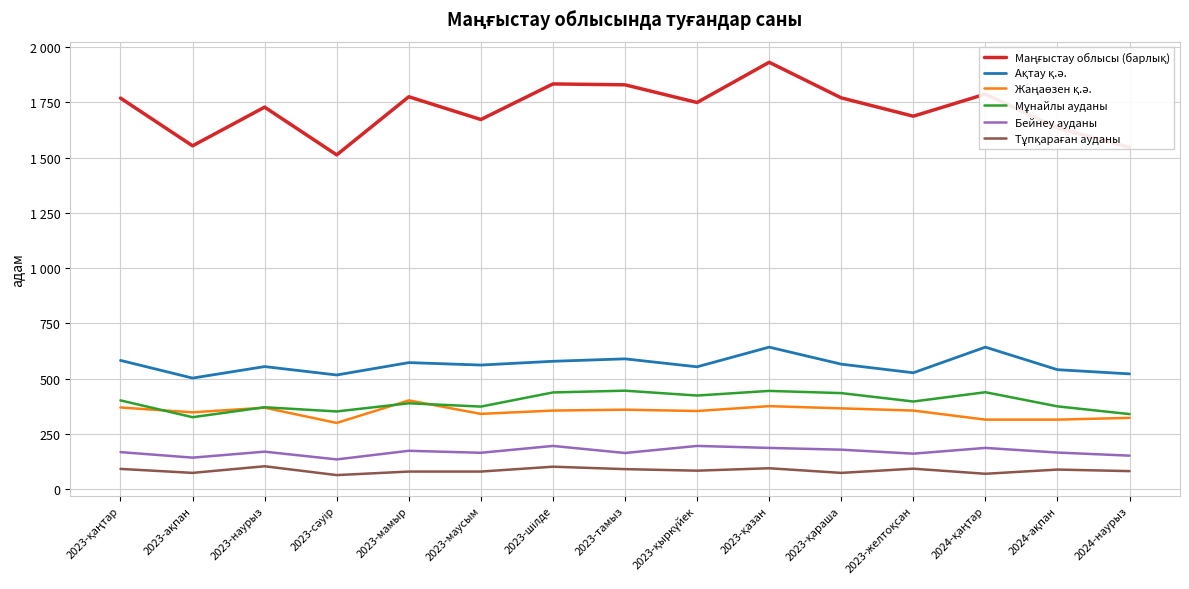

Does the chart display data point markers on the line(s)?

No